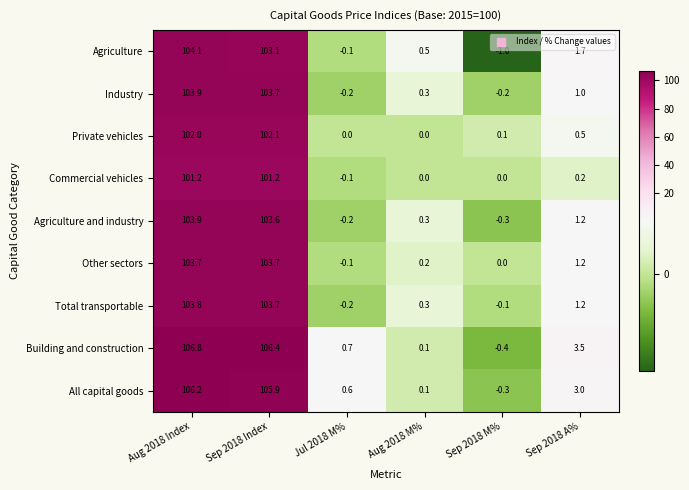

Count the number of data series in this chart.

9